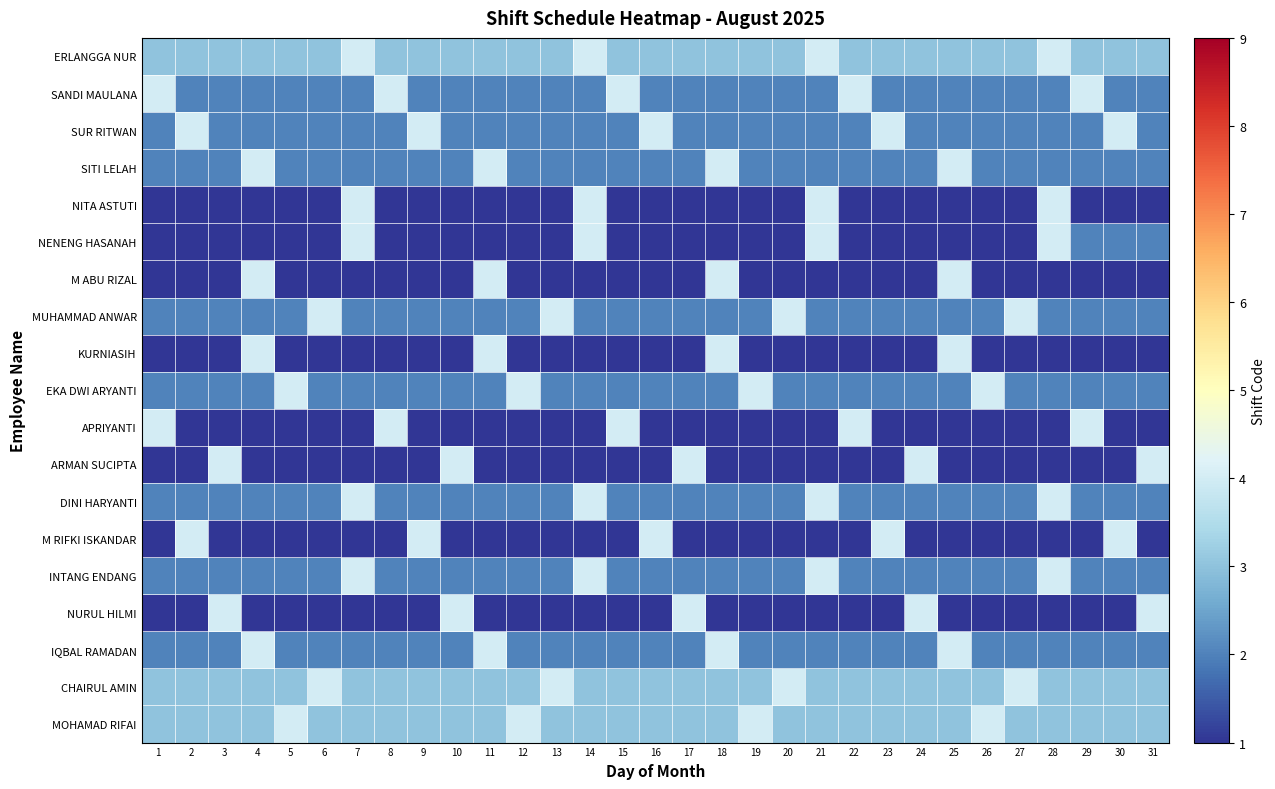

What is the greatest value displayed?

4